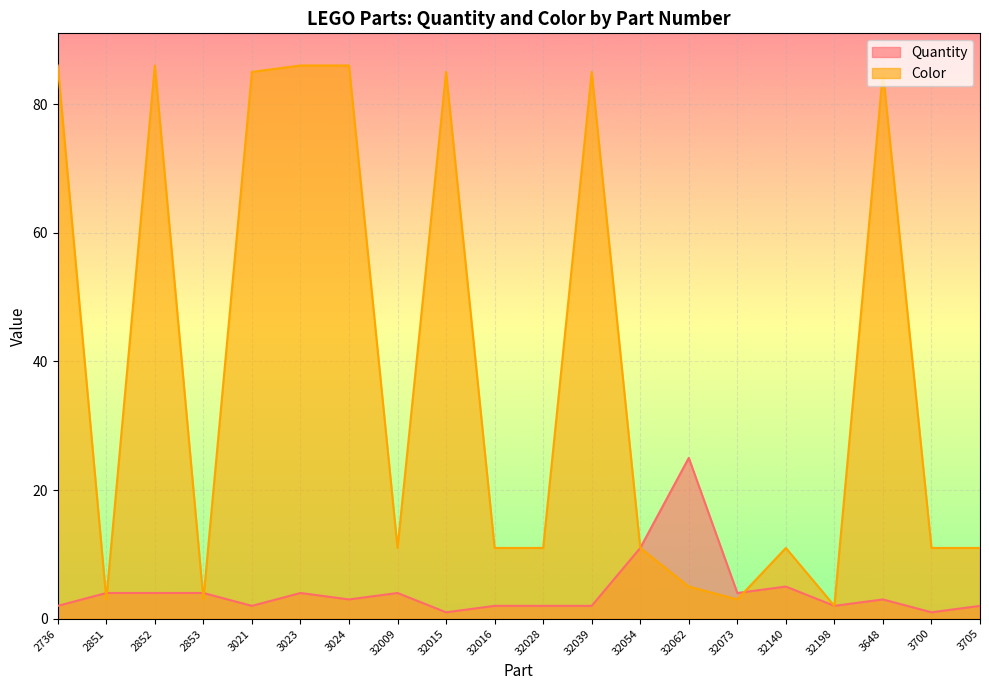

What are all the series names shown in the legend?

Quantity, Color